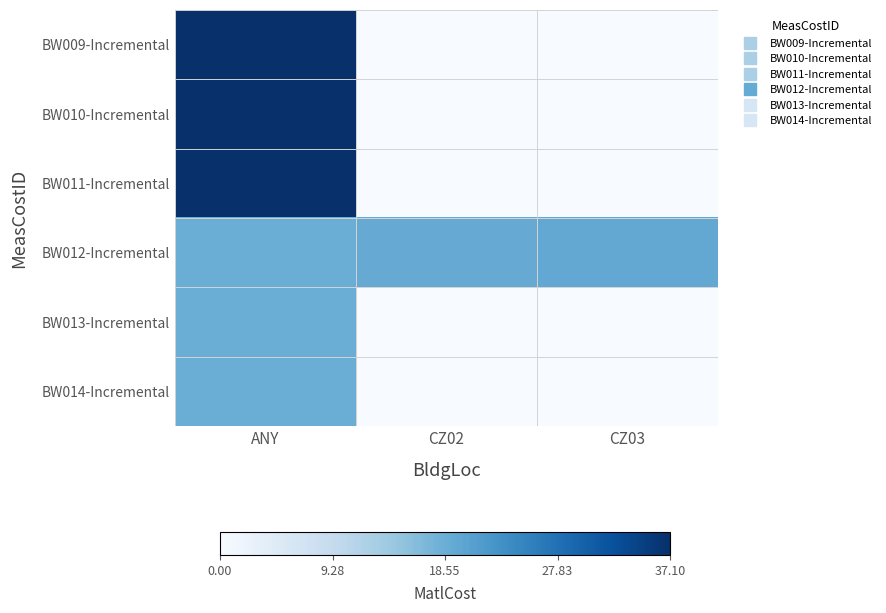

What is the difference between the highest and lowest values at ANY?

0.5